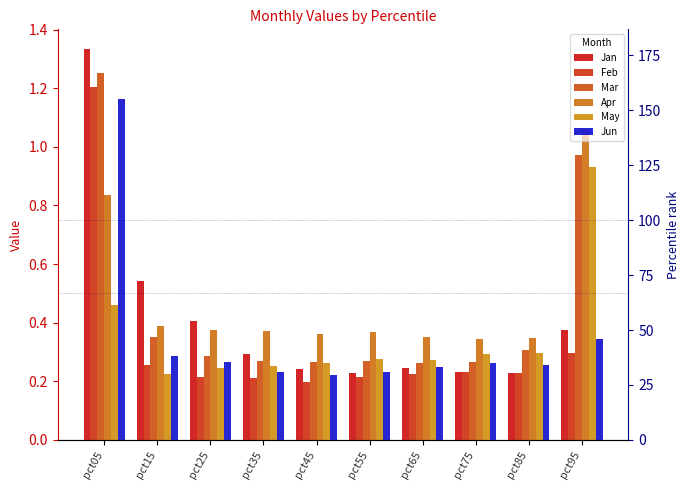

What is the value of the Mar bar at the 1st from the left?

1.3